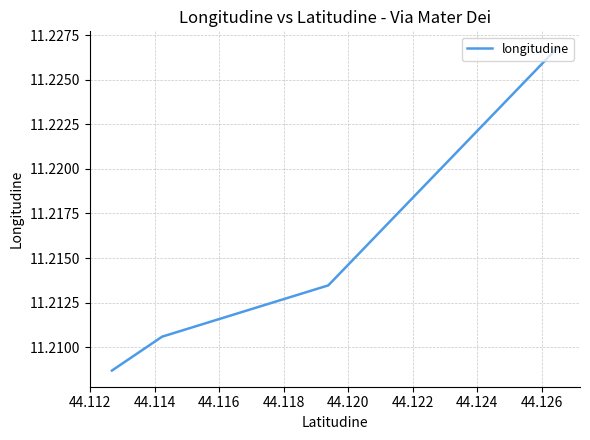

Reading right to left, extract all data points from this chart.

11.2	11.2	11.2	11.2